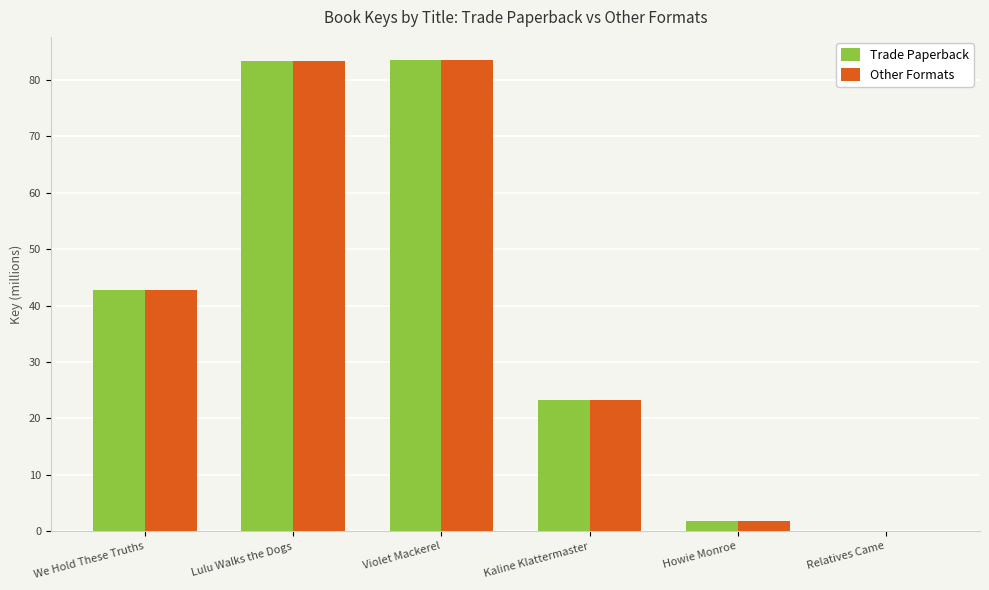

Is it true that Trade Paperback equals 1.8 at Howie Monroe?

True